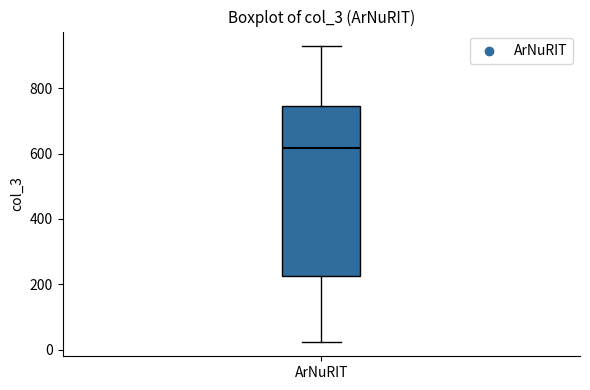

Read this box plot against the y-axis: the position of the median line, the range covered by the box, and the ends of both whiskers. The values are not printed on the chart, so give them approximately, as read against the axis.

median 620, box 220 to 740, whiskers 20 to 920